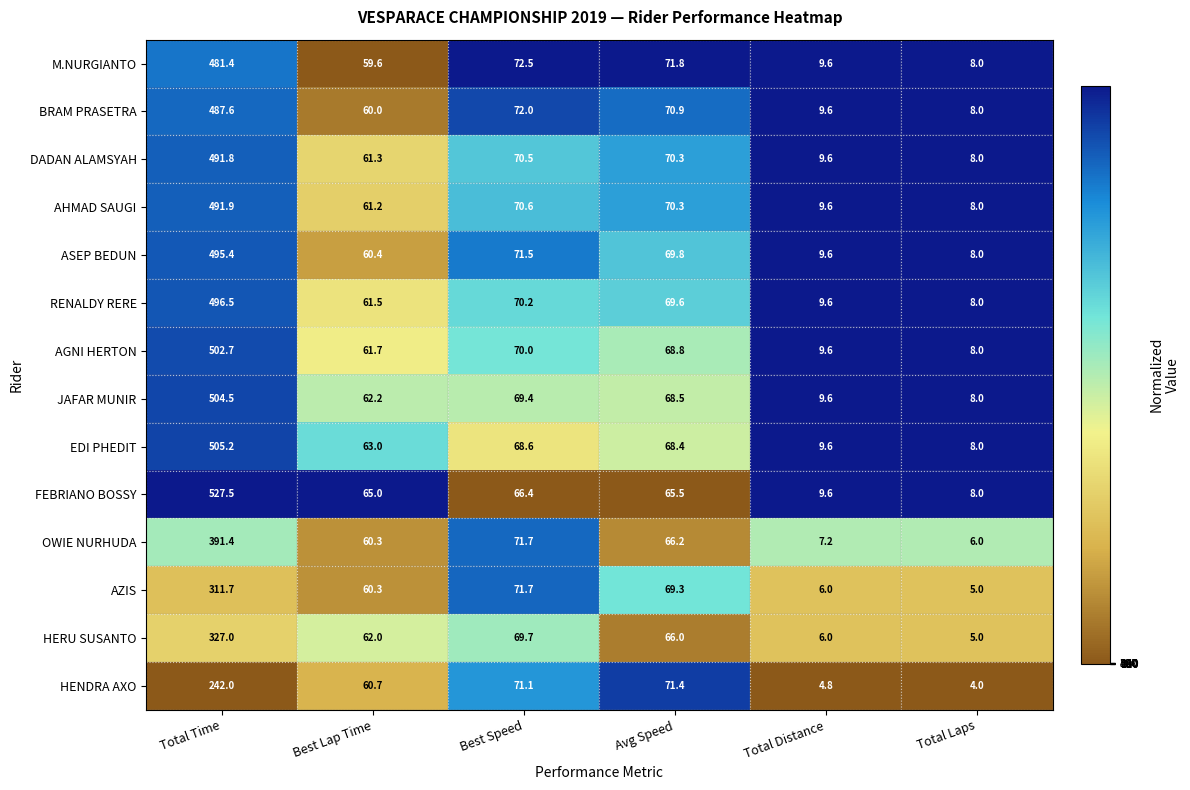

What is the total value across all series at Total Distance?

120.0